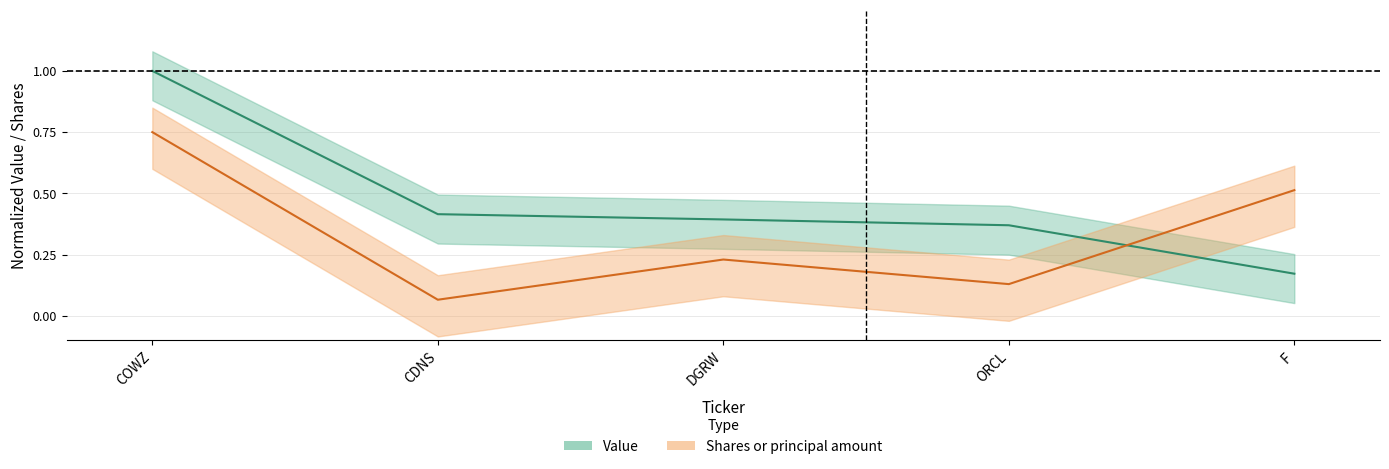

What are all the series names shown in the legend?

Value, Shares or principal amount